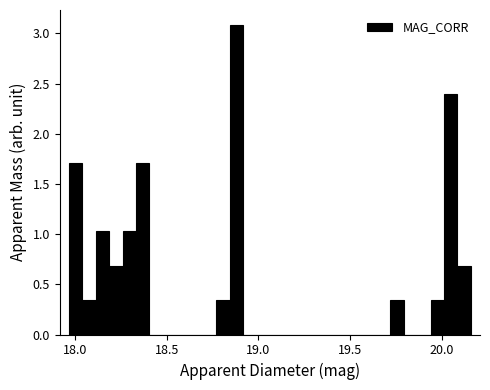

Around what value on the x-axis is the tallest bar? Give the approximate position of its centre, as read against the axis.

18.90